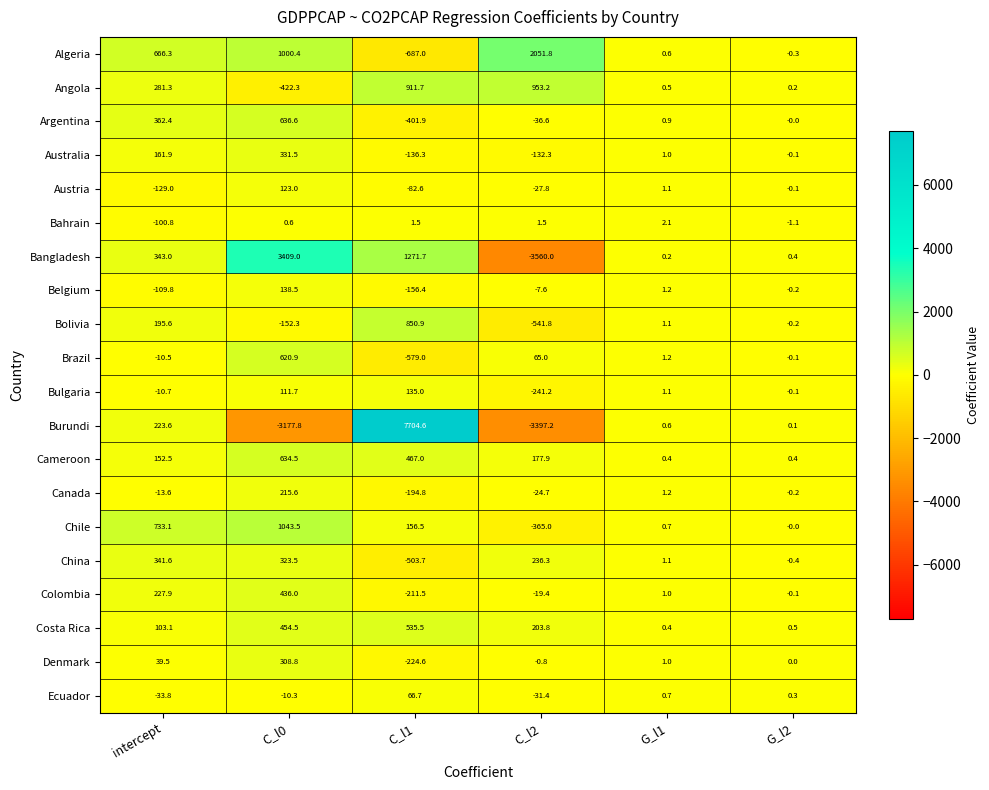

What is the difference between the highest and lowest values at G_l2?

1.6